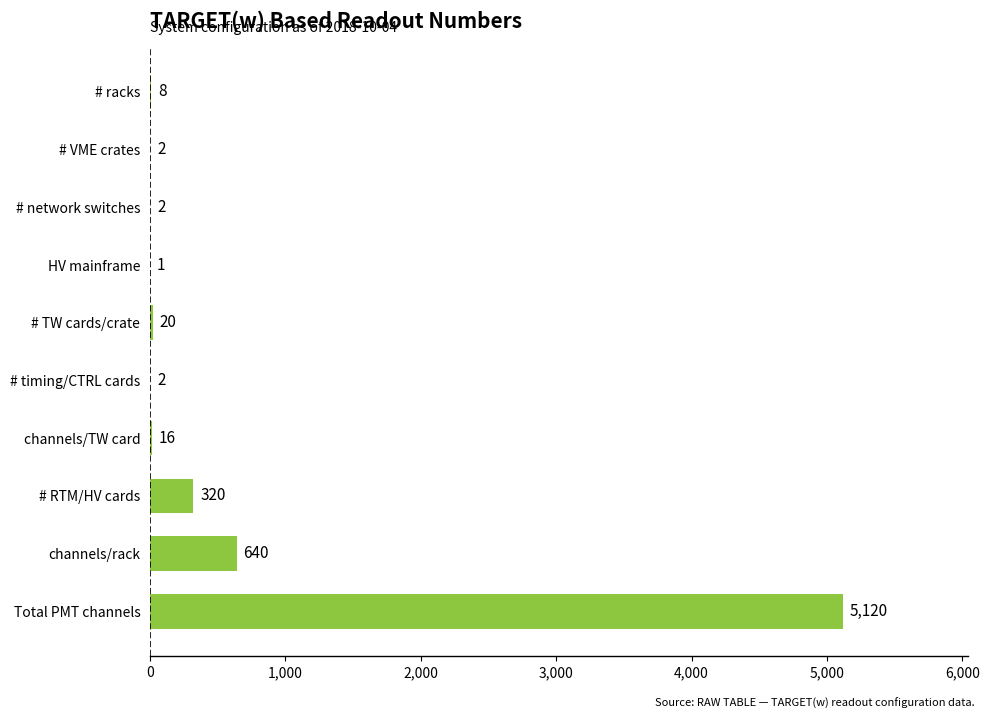

Reading bottom to top, list all the values displayed in this chart.

Total PMT channels=5120	channels/rack=640	# RTM/HV cards=320	channels/TW card=16	# timing/CTRL cards=2	# TW cards/crate=20	HV mainframe=1	# network switches=2	# VME crates=2	# racks=8